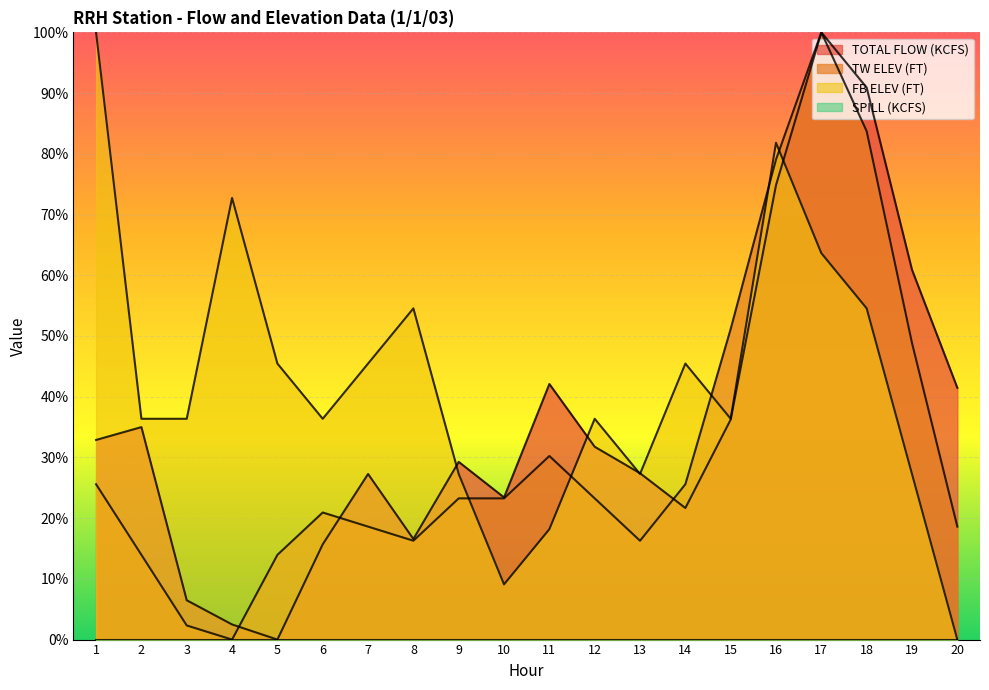

In FB ELEV (FT), how many points are higher than both neighbors (excluding endpoints)?

5